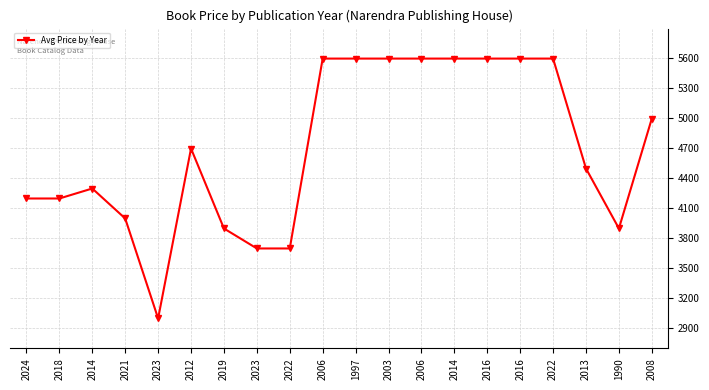

Count the number of categories in the chart.

20